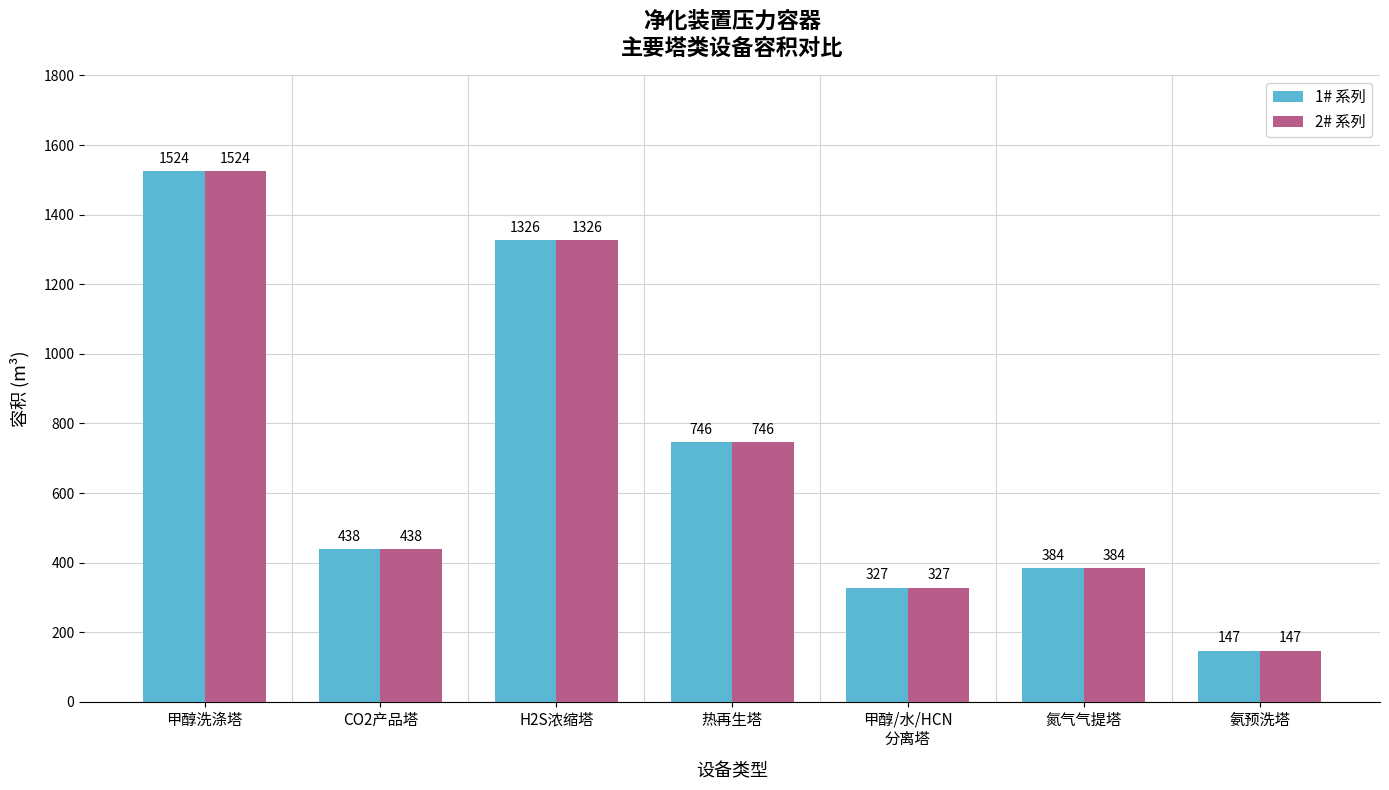

The value of 1# 系列 at 甲醇洗涤塔 is 1524. True or false?

True